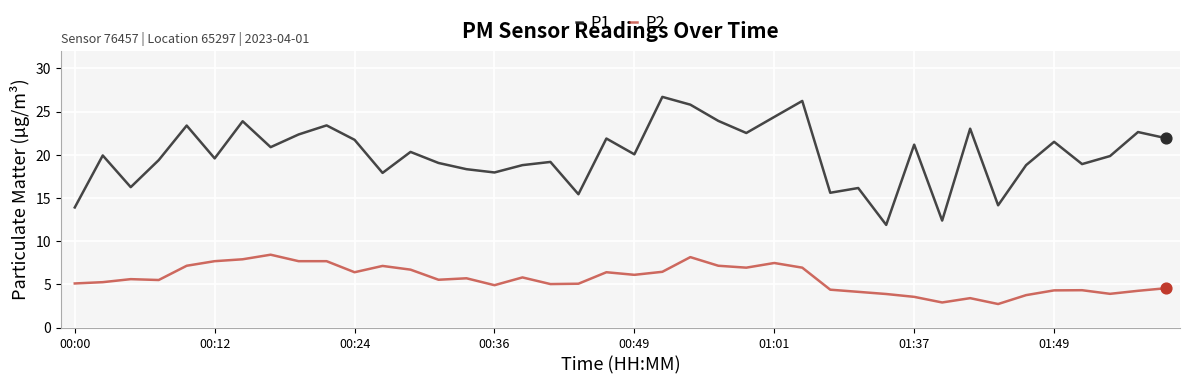

Which series has the widest spread of values?

P1